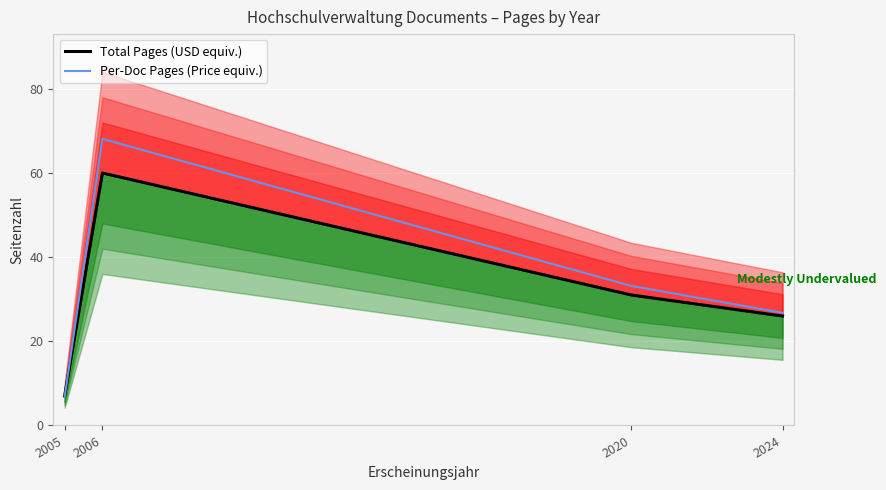

Is it true that Total Pages (USD equiv.) equals 26.0 at 2024?

True